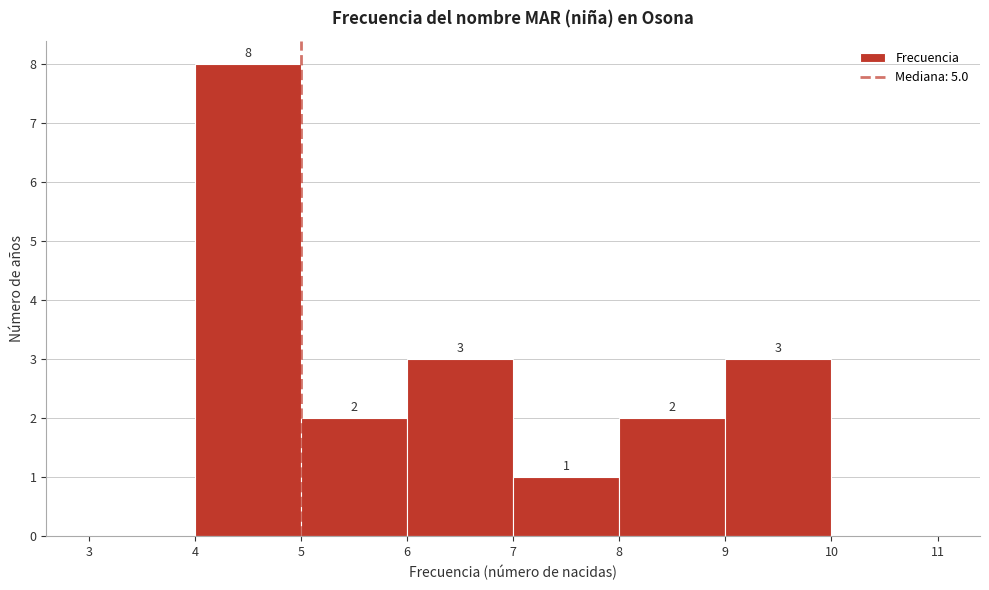

Which range on the x-axis has the tallest bar?

4 to 5